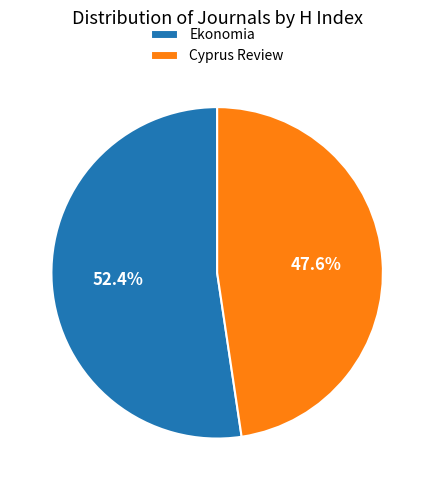

How many slices are in this pie chart?

2